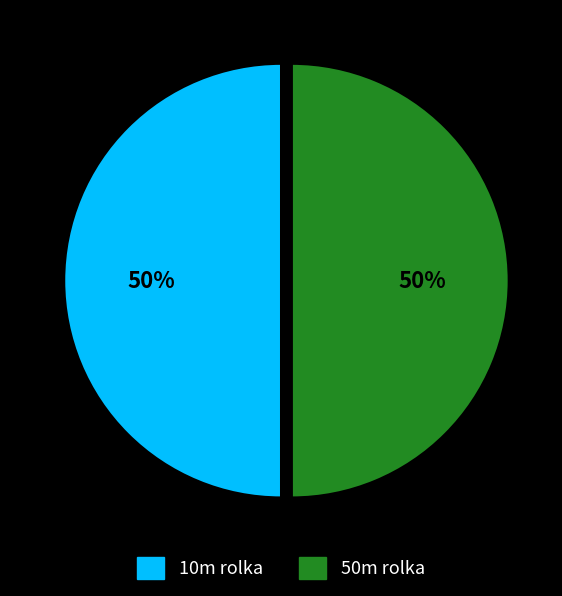

Do 10m rolka and 50m rolka together represent more than half of the pie?

Yes